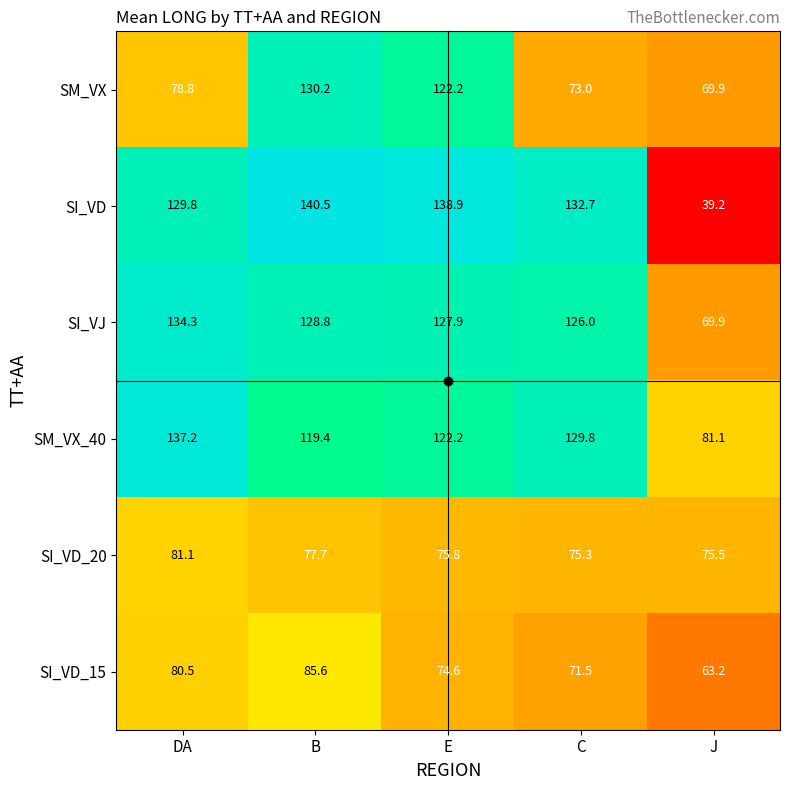

Which series has the widest spread of values?

SI_VD